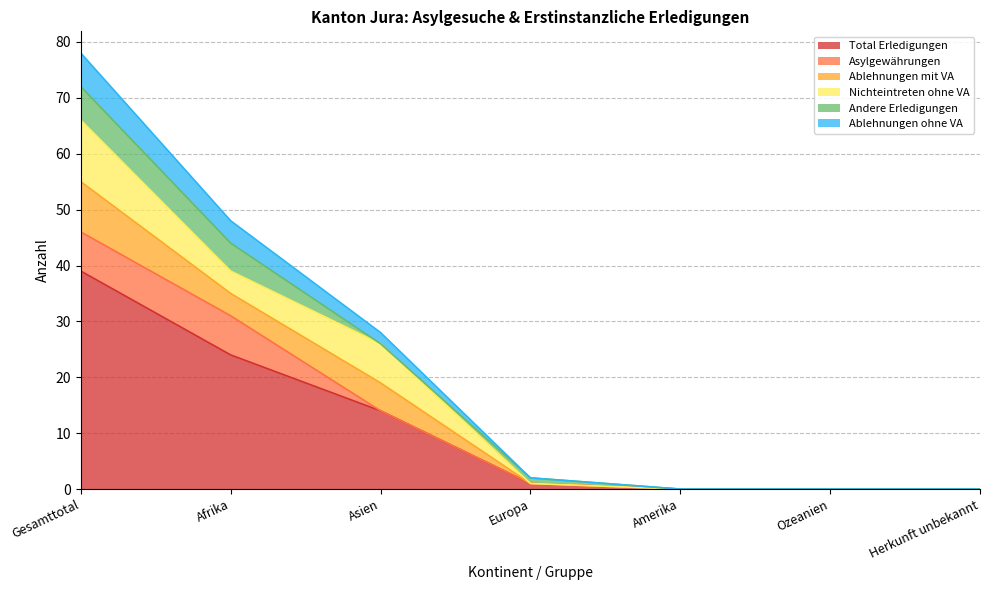

Which category has the highest value across all series?

Gesamttotal